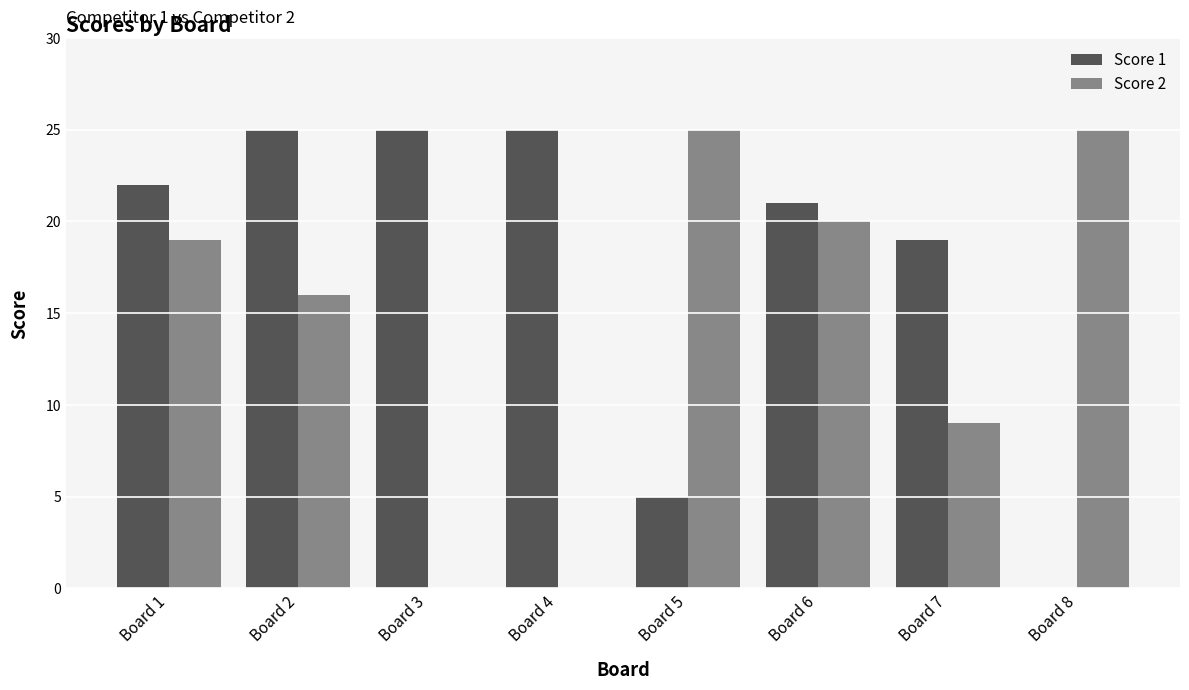

What is the average value of the Score 2 series?

14